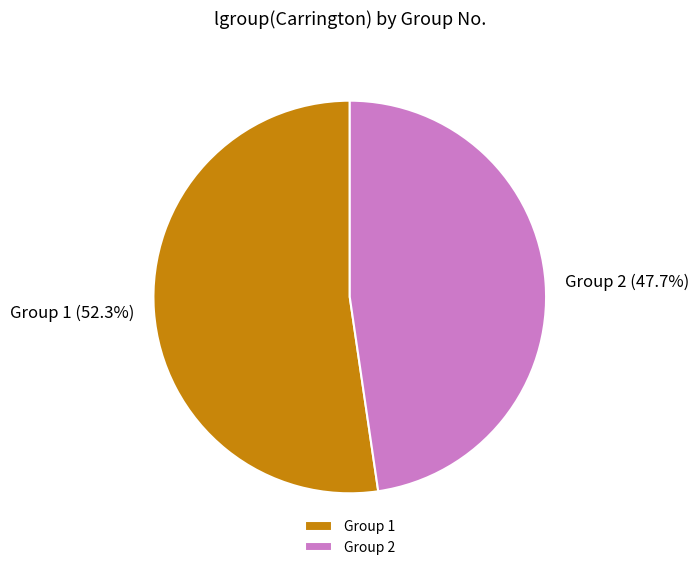

To the nearest percent, what is the average slice percentage?

50%